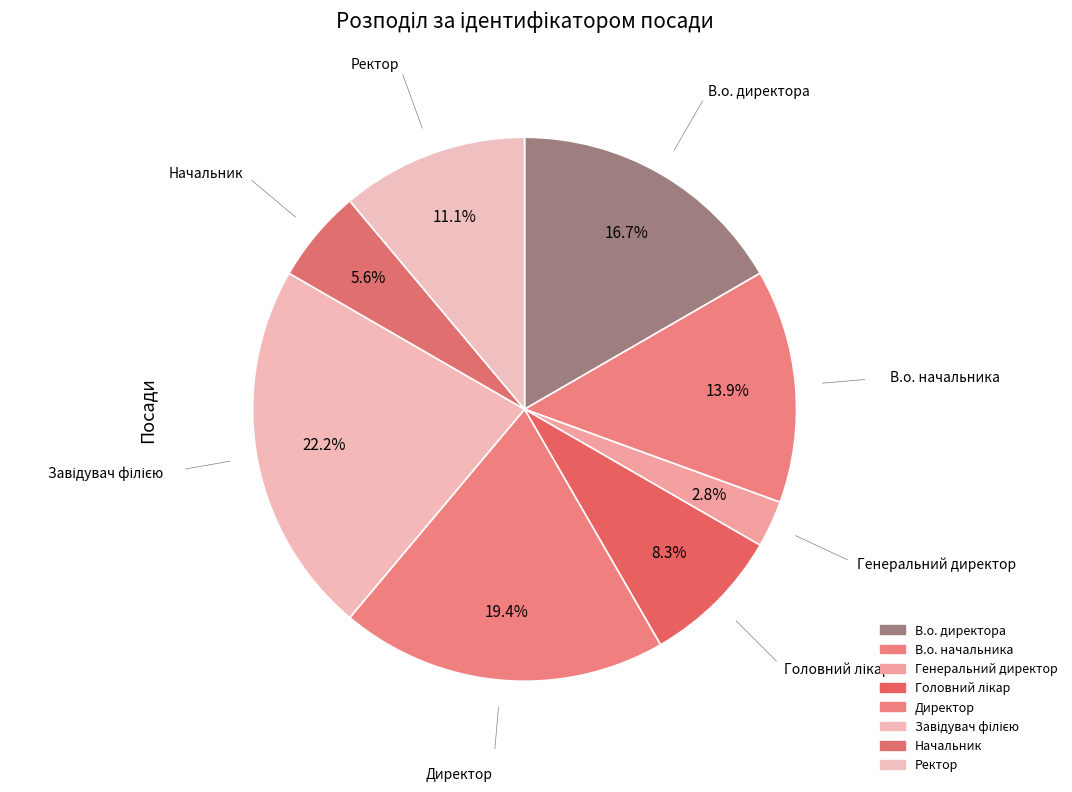

To the nearest percent, what percentage of the pie is Генеральний директор?

3%